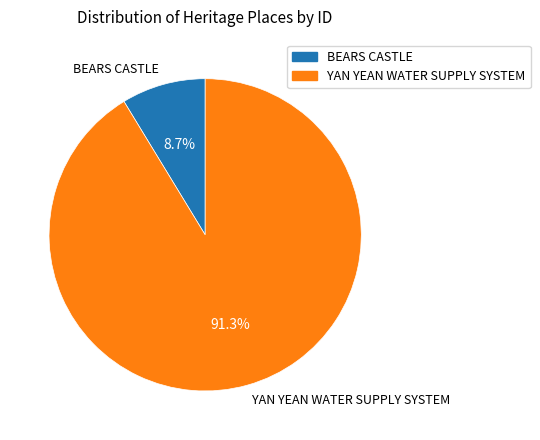

To the nearest percent, what is the average slice percentage?

50%